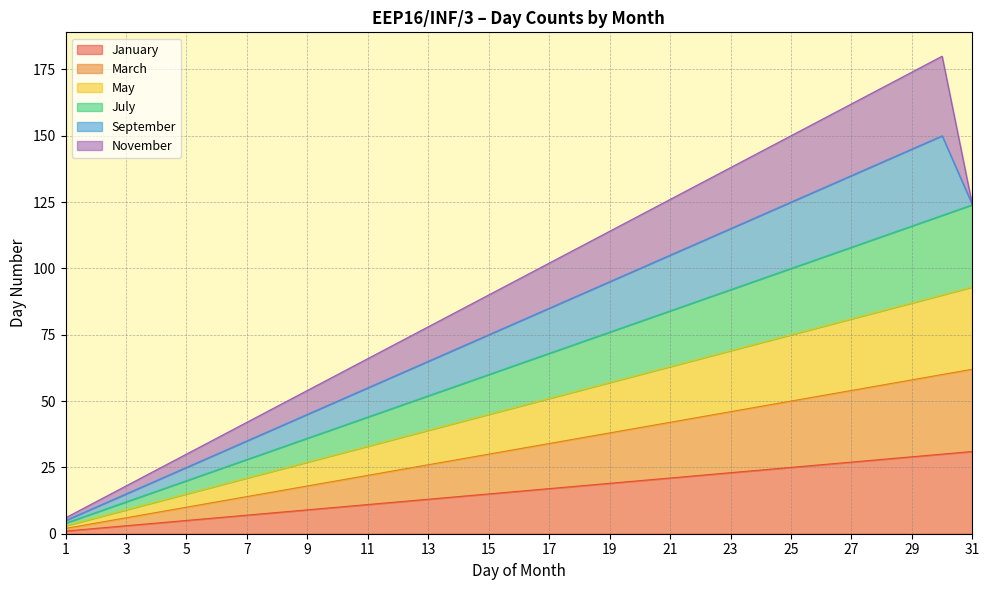

True or false: May has a value of 18 at 6.

True